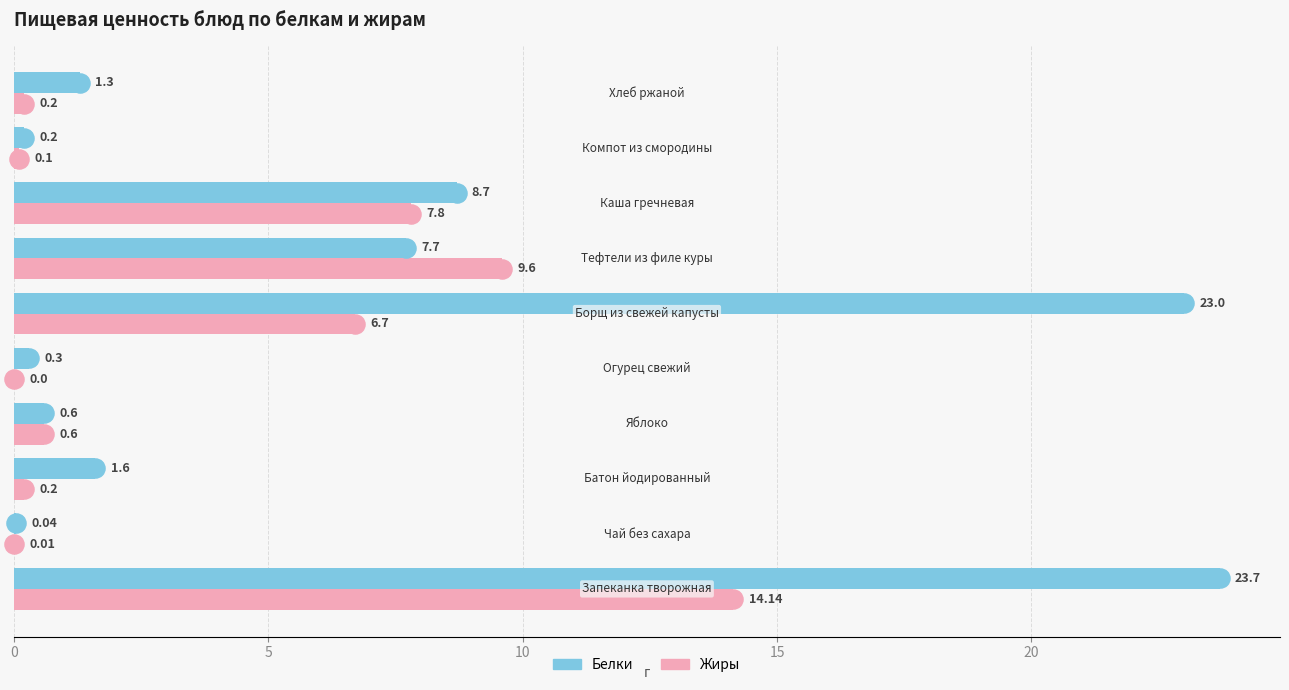

Which series reaches the maximum Y coordinate?

Белки